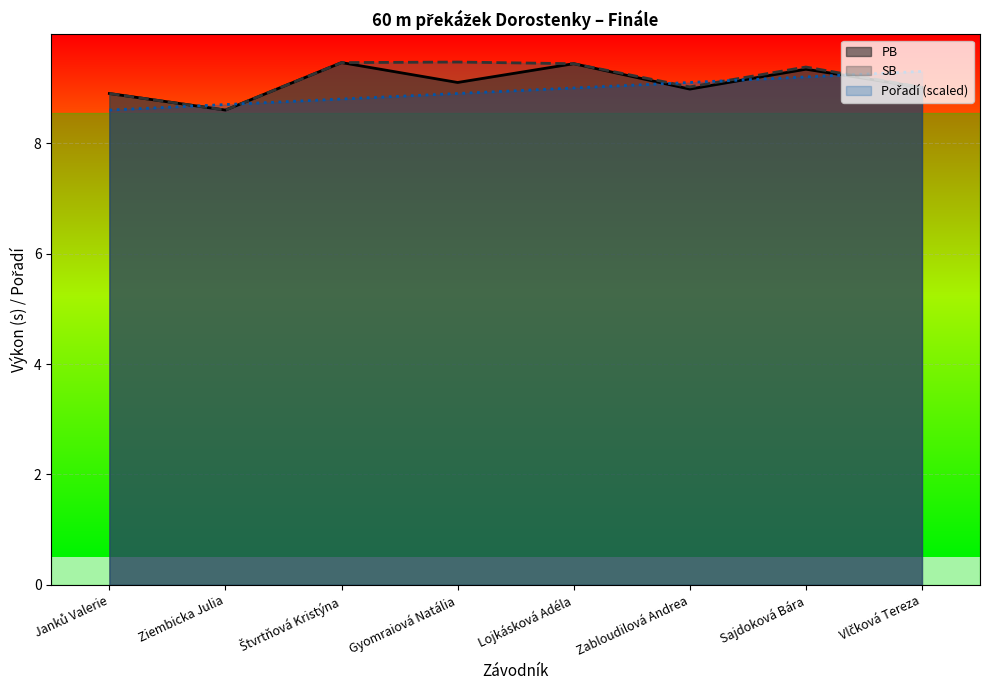

What is the total value across all series at Gyomraiová Natália?

27.5